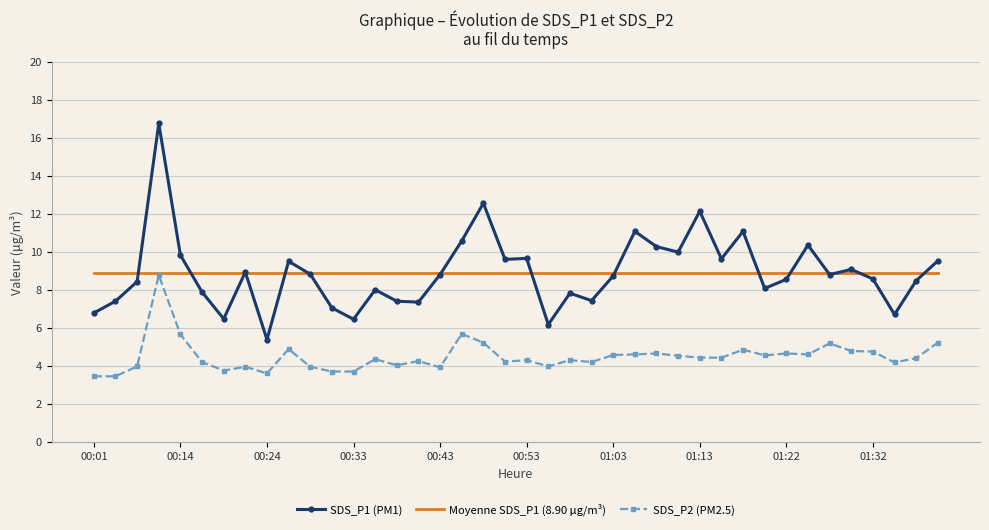

Which series has the widest spread of values?

SDS_P1 (PM1)